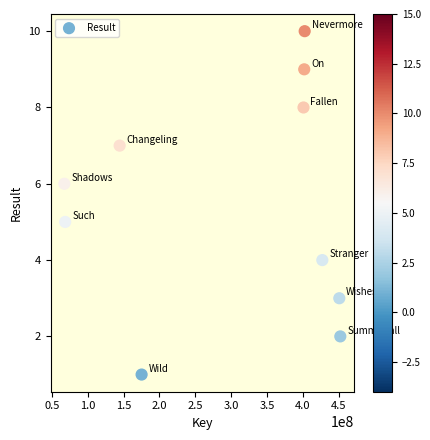

What is the range of Y values (max minus min)?

9